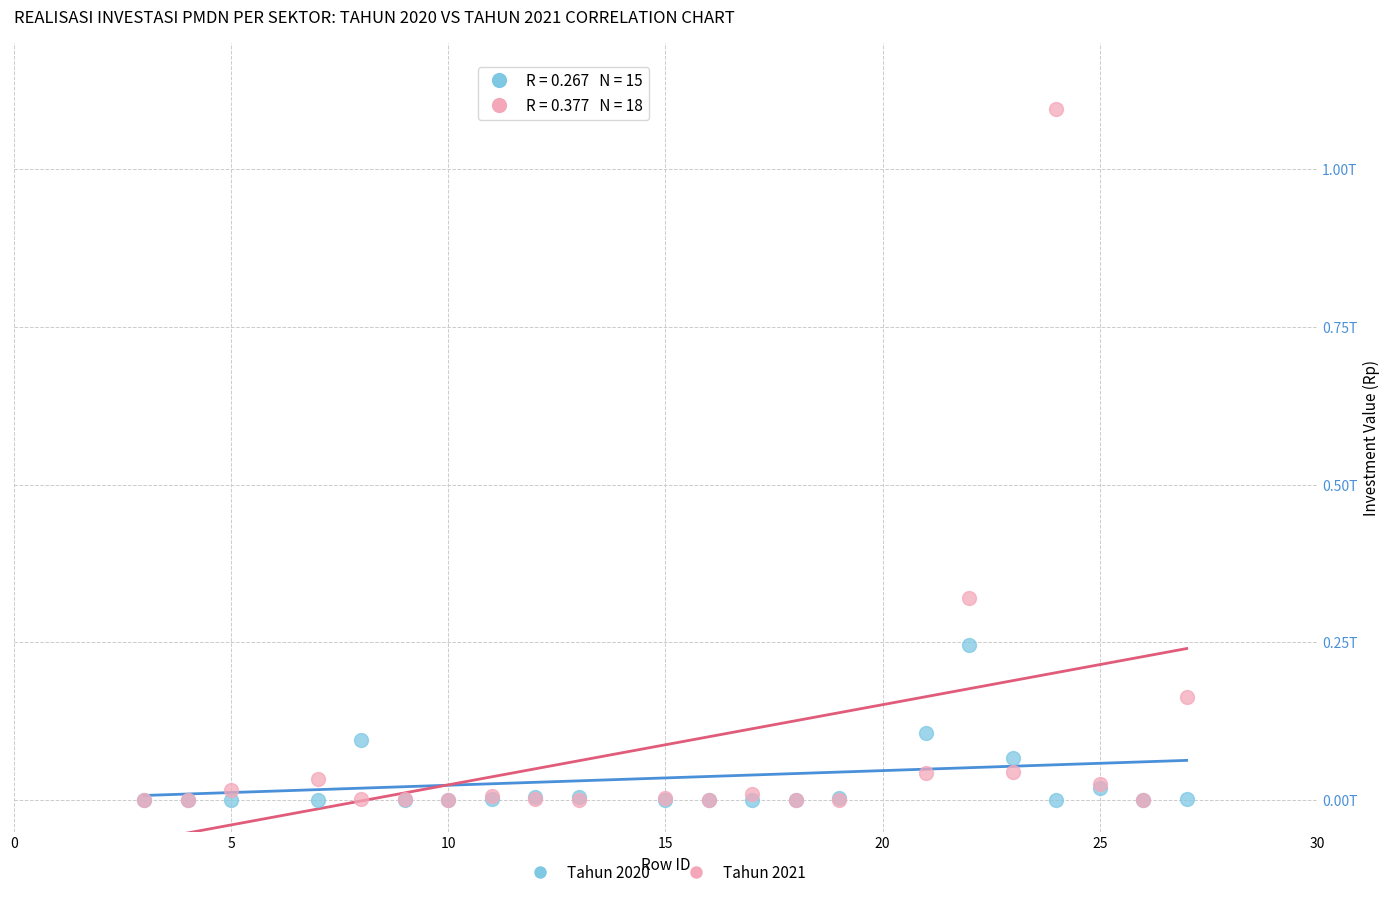

Which series contains the highest Y value?

Tahun 2021